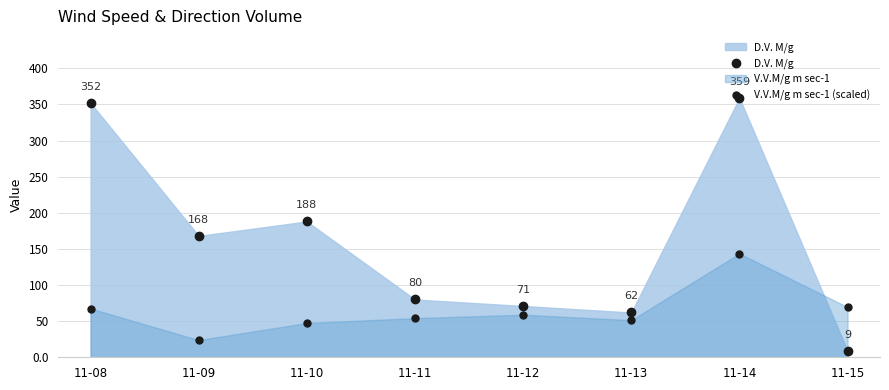

What are all the series names shown in the legend?

D.V. M/g, V.V.M/g m sec-1 (scaled)